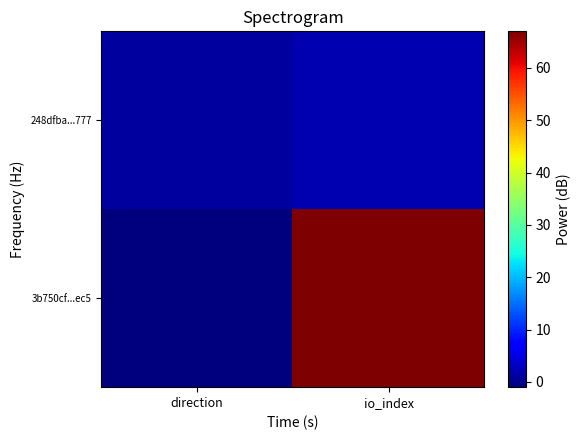

Reading left to right, extract all data points from this chart.

3b750cf...ec5: direction=-1	io_index=67
248dfba...777: direction=1	io_index=2